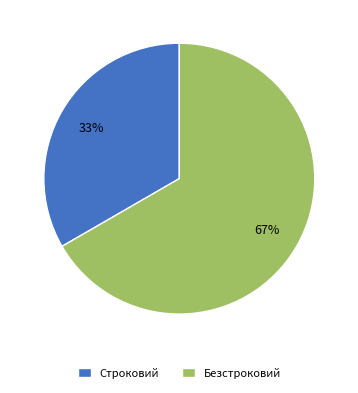

To the nearest percent, what percentage of the pie is Безстроковий?

67%